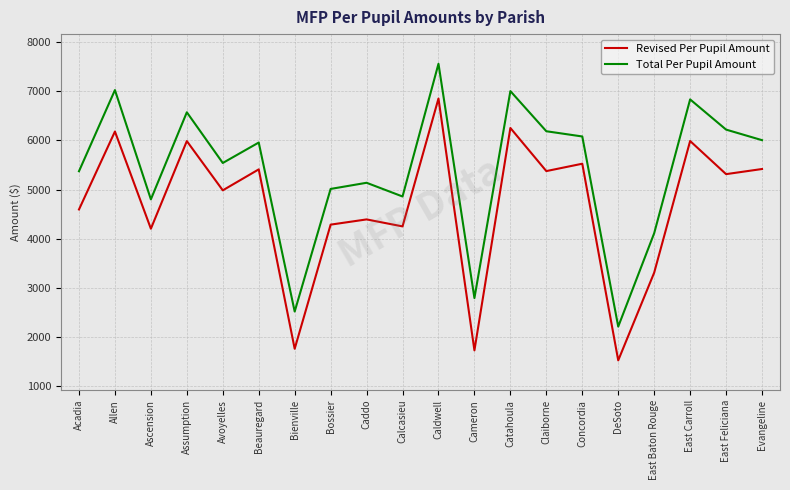

What is the lowest value of the Revised Per Pupil Amount series?

1530.4